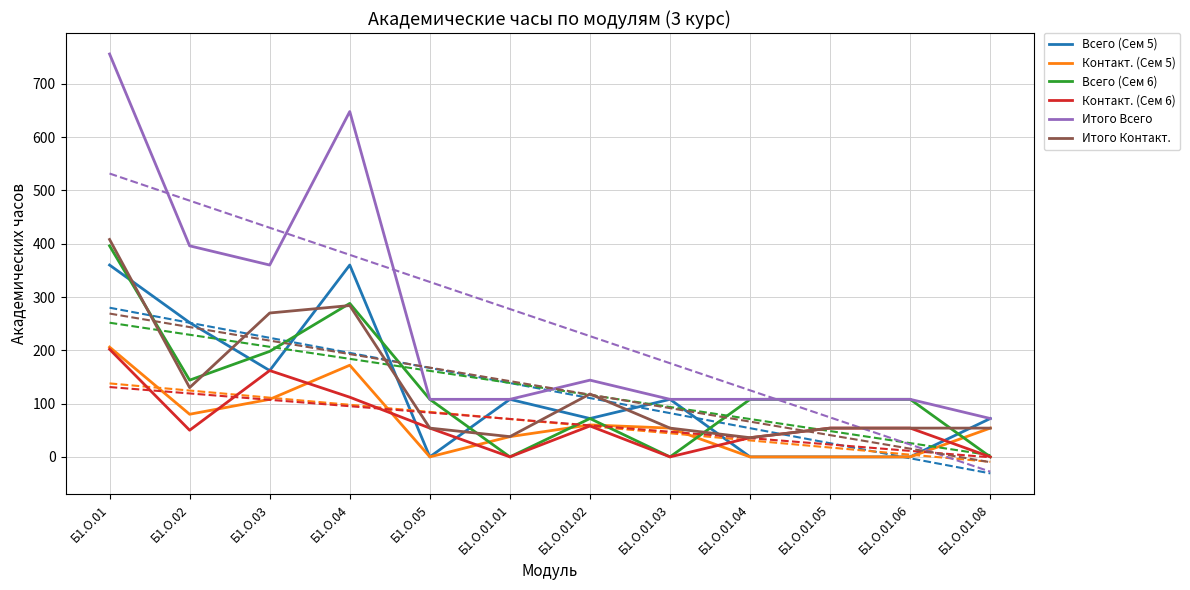

Which category has the lowest value in the Контакт. (Сем 5) series?

Б1.О.05